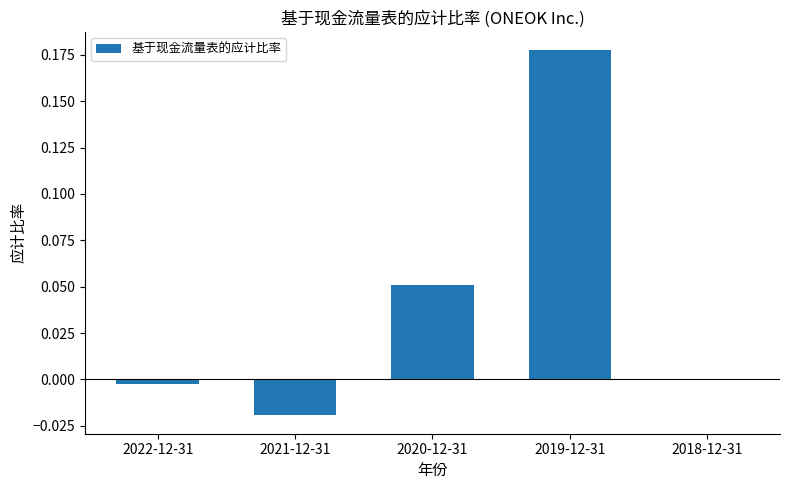

At which category does the chart reach its peak across all series?

2019-12-31